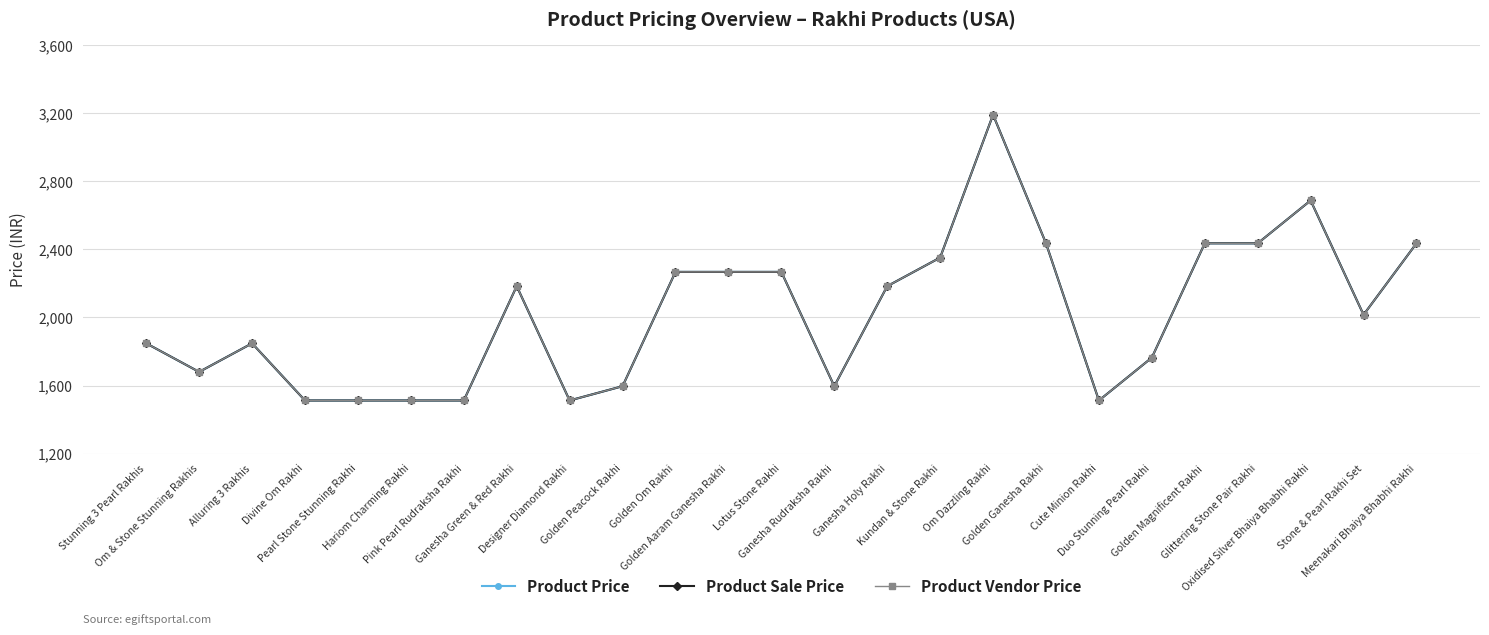

What is the highest value of the Product Price series?

3192